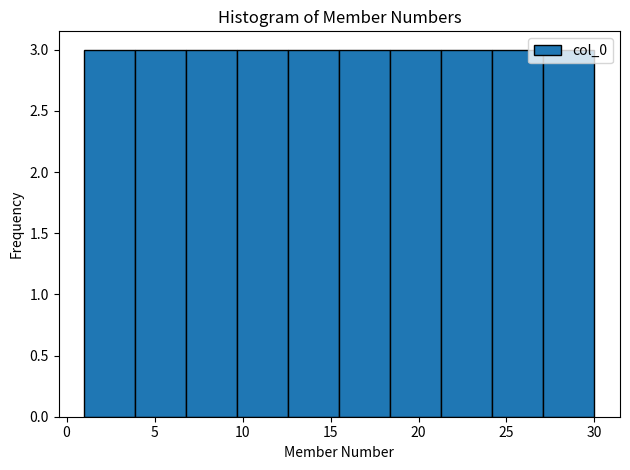

Reading left to right, transcribe this chart: for each bar, give the range it covers on the x-axis and its height. Neither the bar edges nor the heights are printed on the chart, so give them approximately, as read against the axes.

1.0 to 3.9: 3
3.9 to 6.8: 3
6.8 to 9.7: 3
9.7 to 12.6: 3
12.6 to 15.5: 3
15.5 to 18.4: 3
18.4 to 21.3: 3
21.3 to 24.2: 3
24.2 to 27.1: 3
27.1 to 30.0: 3